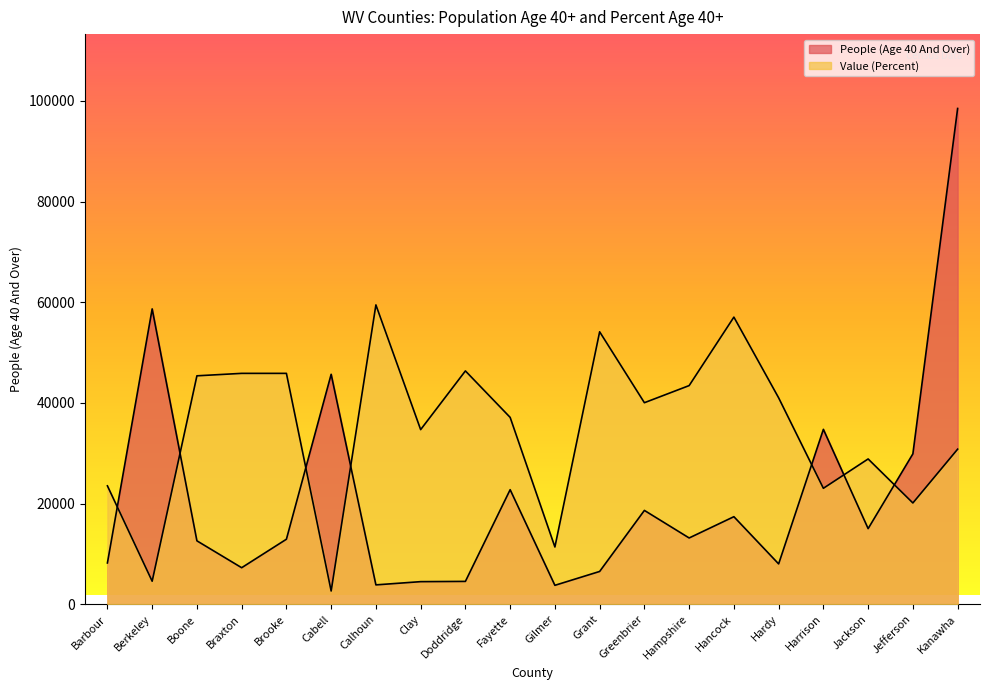

Where does the Value (Percent) series first go above 40045?

Boone